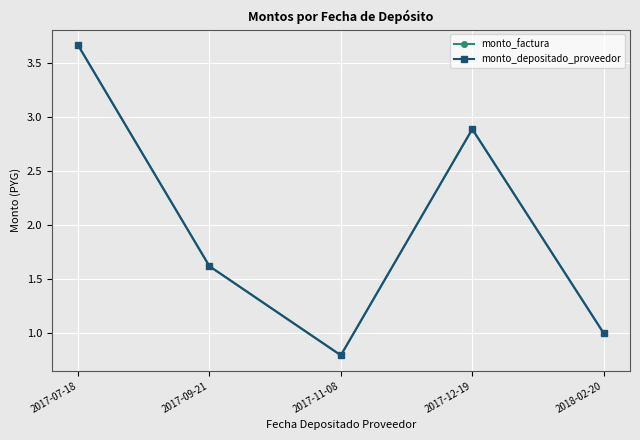

At which category is the sum across all series the highest?

2017-07-18